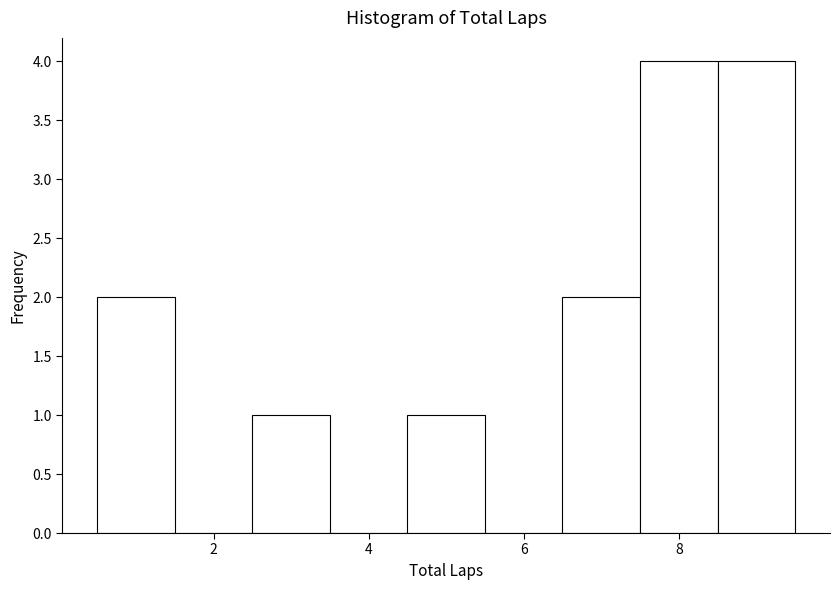

Reading left to right, list every bar in this chart as the range it spans on the x-axis followed by its height. Neither the bar edges nor the heights are printed on the chart, so give them approximately, as read against the axes.

0.5 to 1.5: 2
1.5 to 2.5: 0
2.5 to 3.5: 1
3.5 to 4.5: 0
4.5 to 5.5: 1
5.5 to 6.5: 0
6.5 to 7.5: 2
7.5 to 8.5: 4
8.5 to 9.5: 4